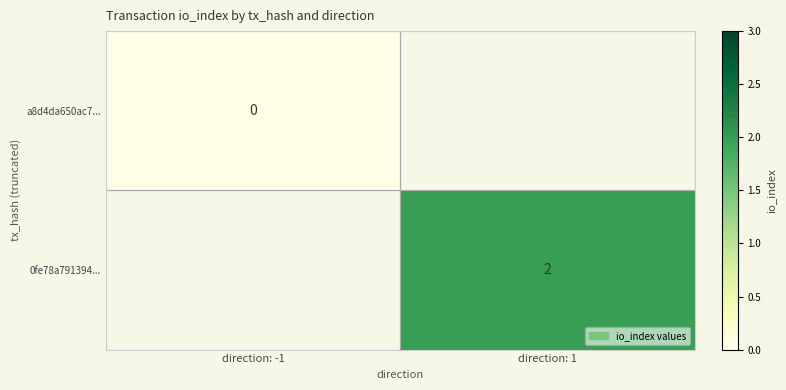

How many categories are shown in the chart?

2